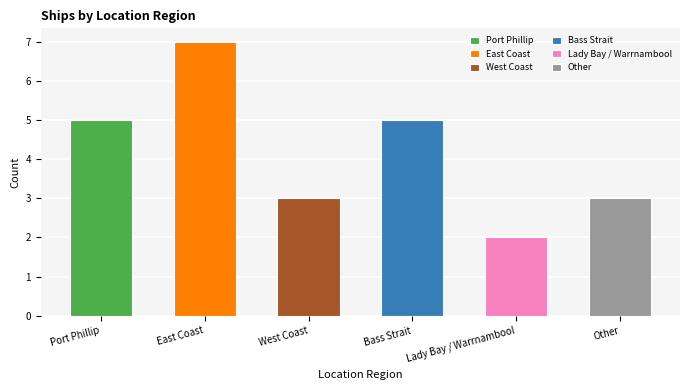

The value at West Coast is 2. True or false?

False